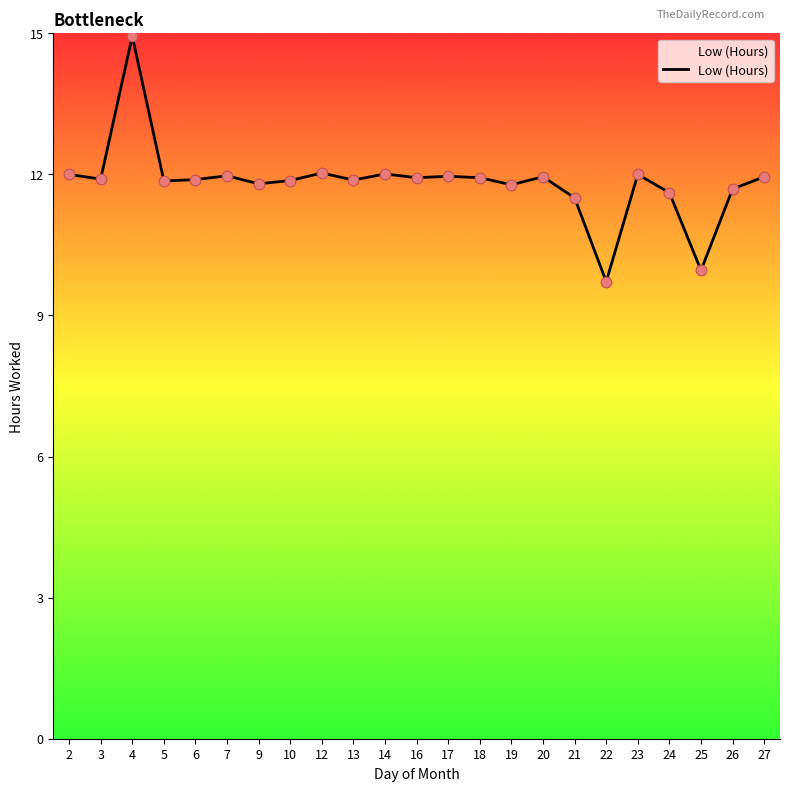

What is the change in value from 12 to 21?

-0.5